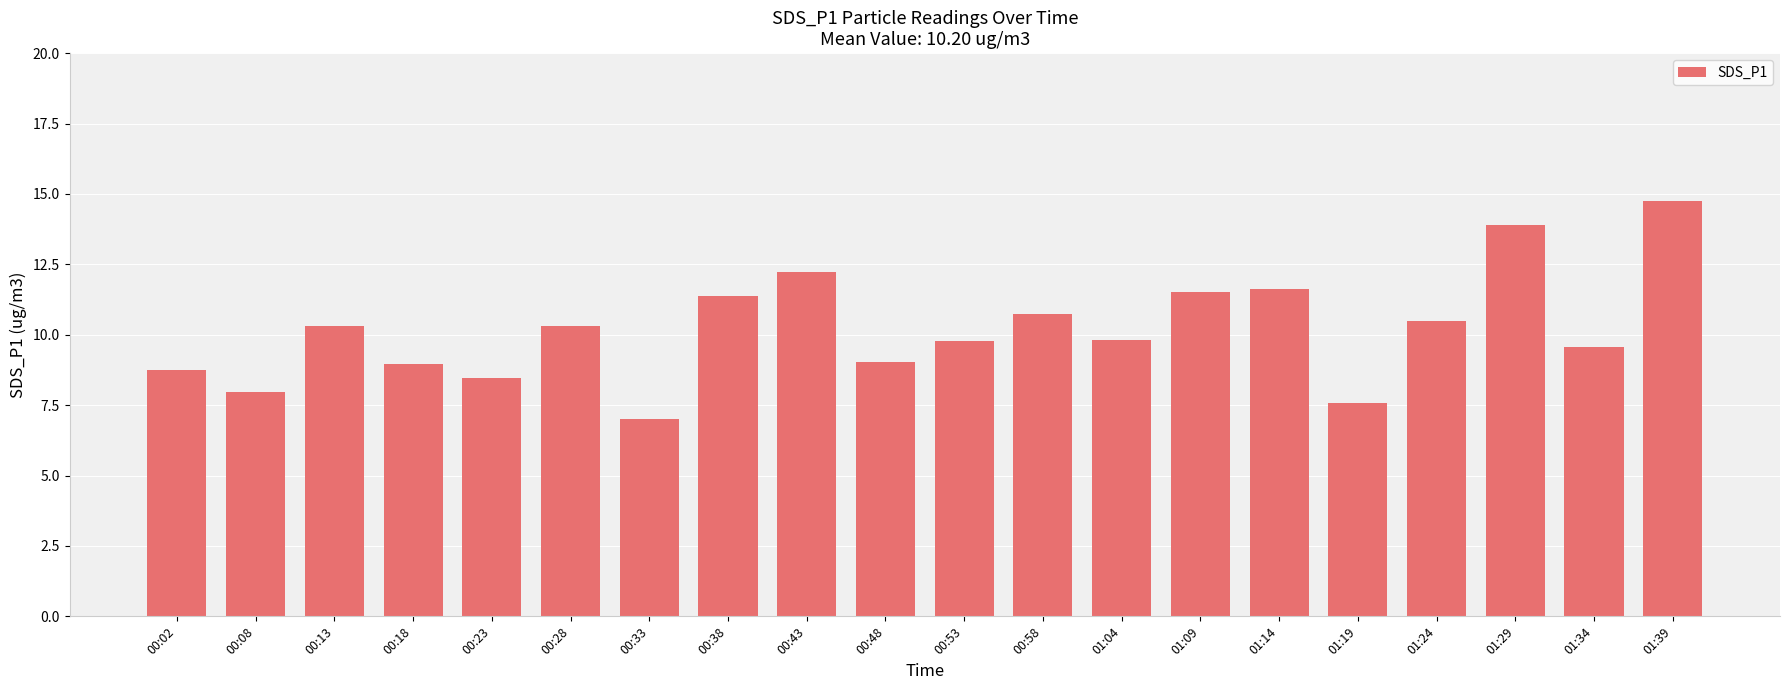

Count the number of categories in the chart.

20